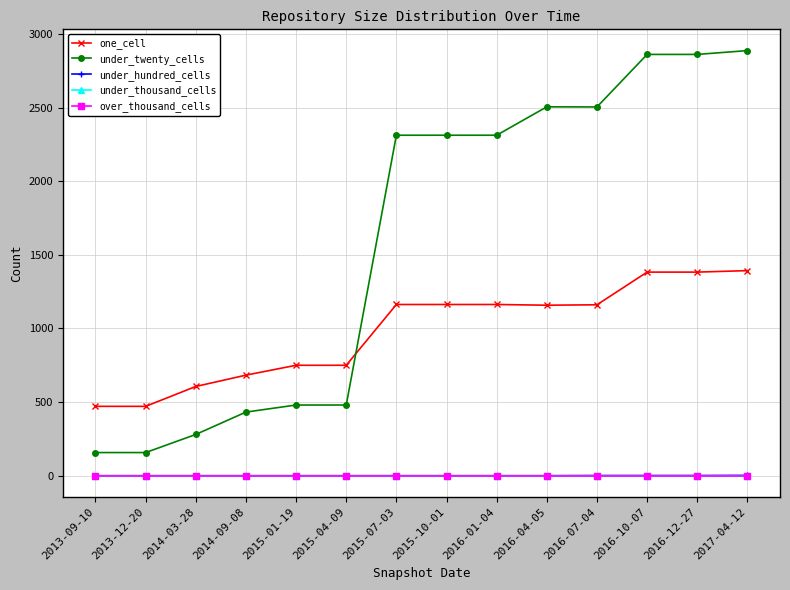

Between 2014-03-28 and 2016-12-27, which series saw the biggest shift?

under_twenty_cells